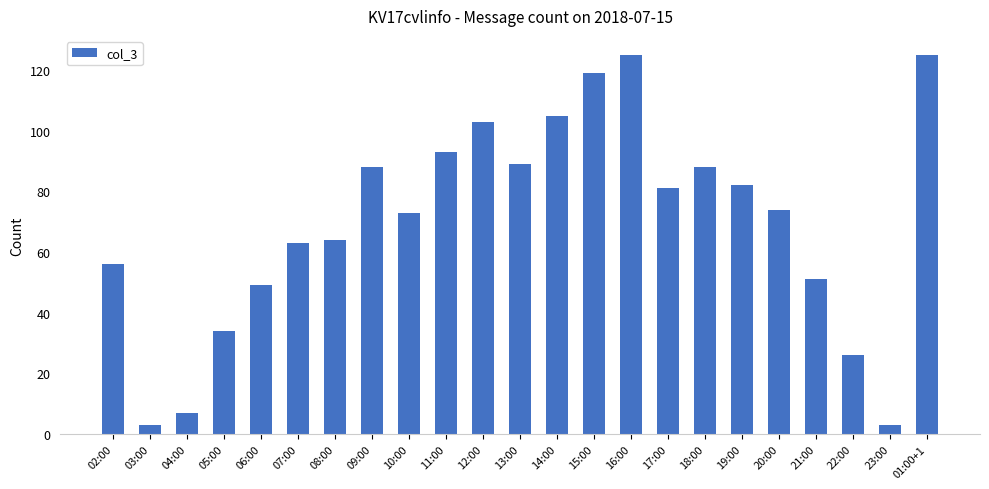

Which has a higher value, 05:00 or 09:00?

09:00